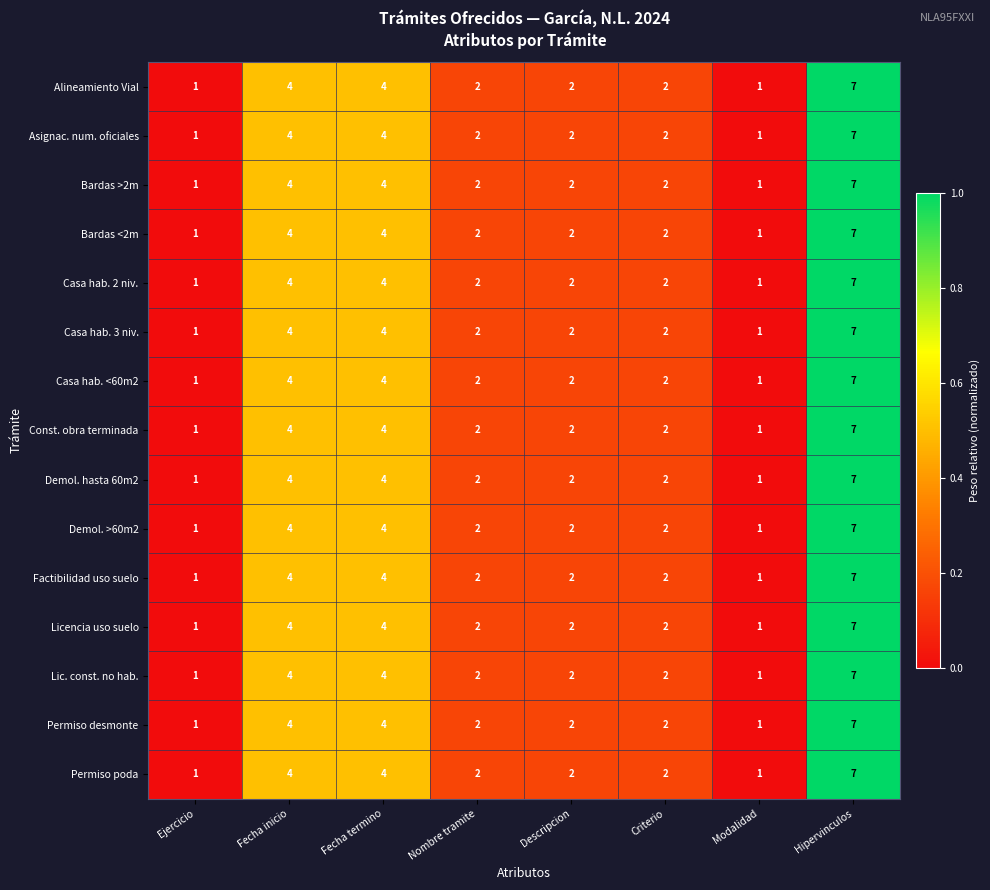

How many Casa hab. 3 niv. values are between 2 and 4?

5